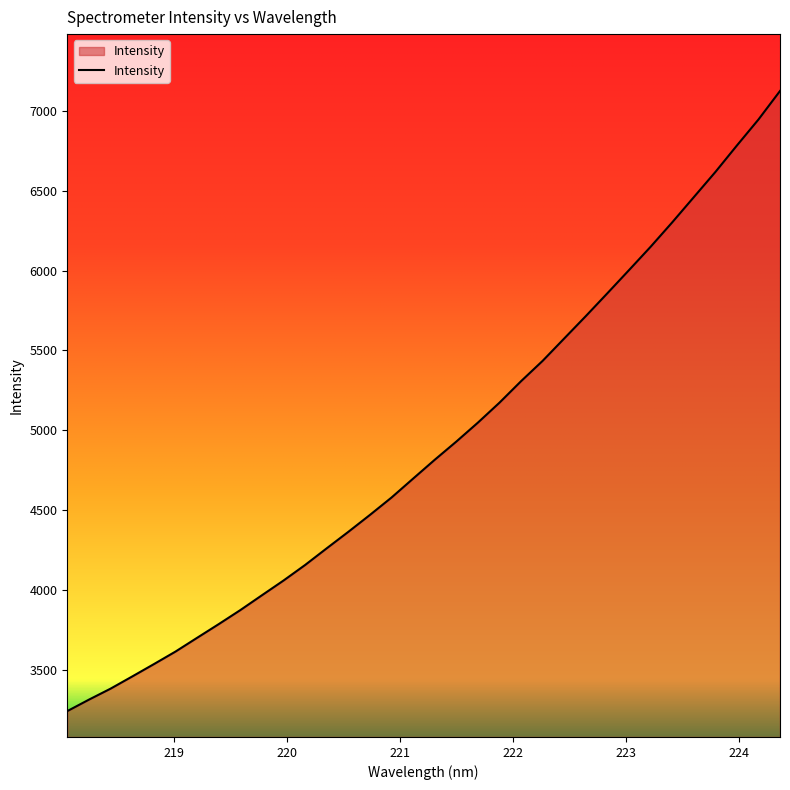

What is the difference between the maximum and minimum values?

3884.8